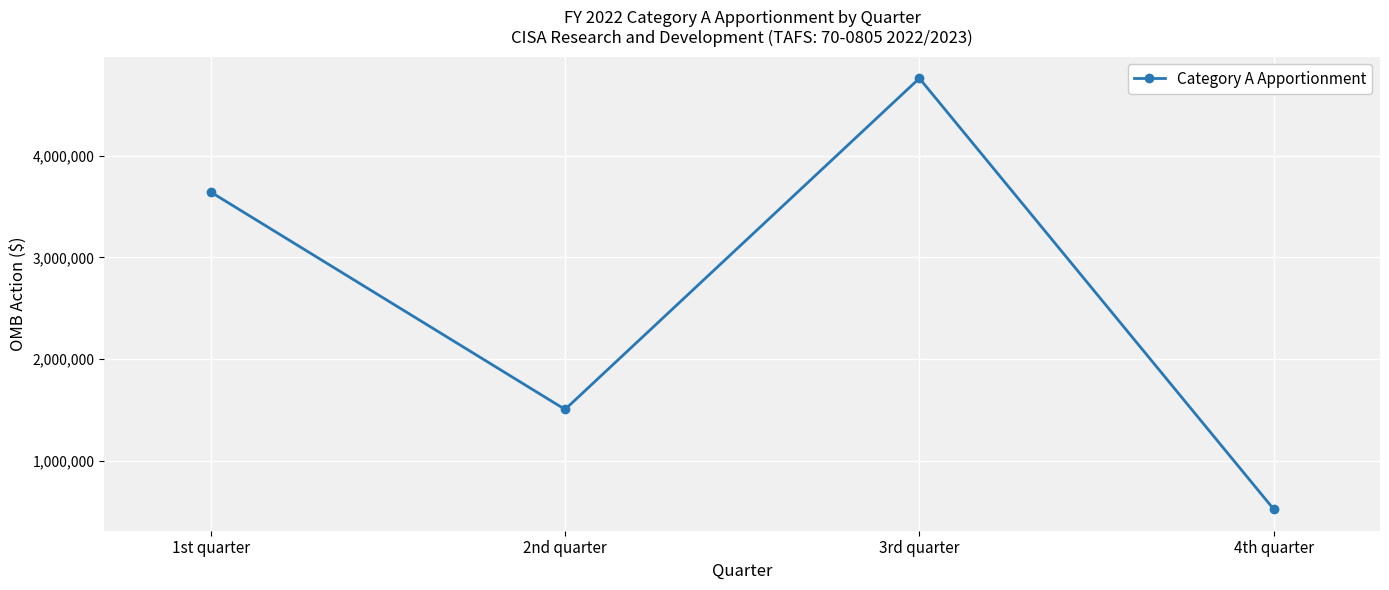

Which label corresponds to the largest value in the chart?

3rd quarter